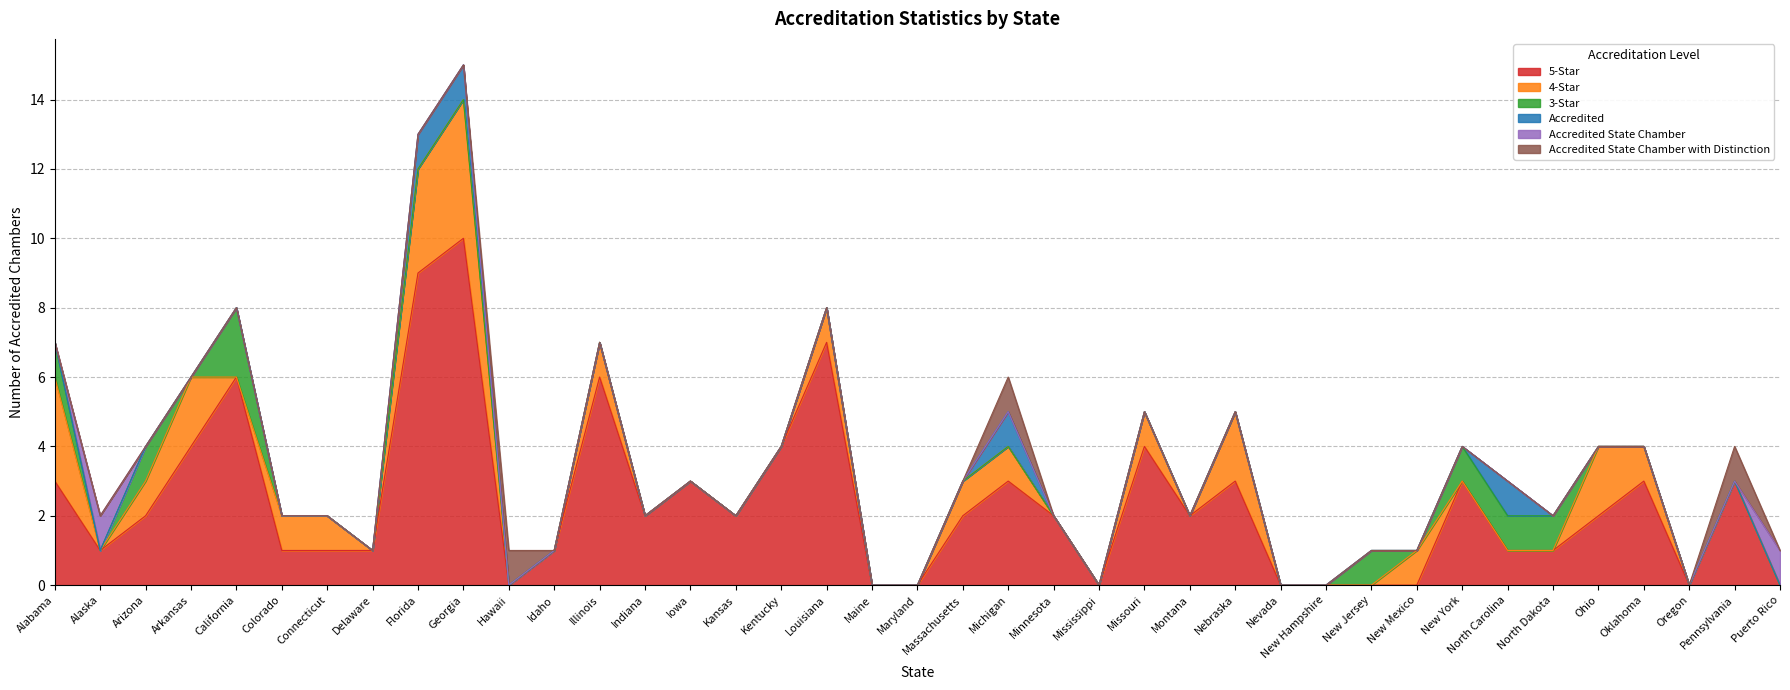

What is the highest value of the 5-Star series?

10